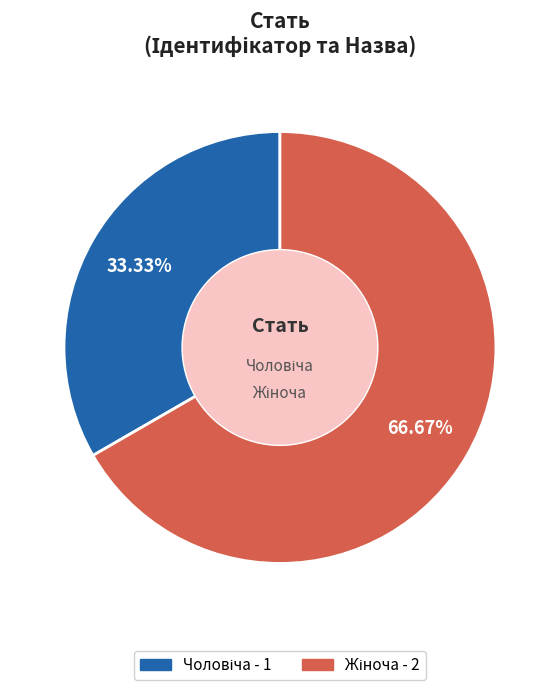

Is there a majority slice in this chart?

Yes